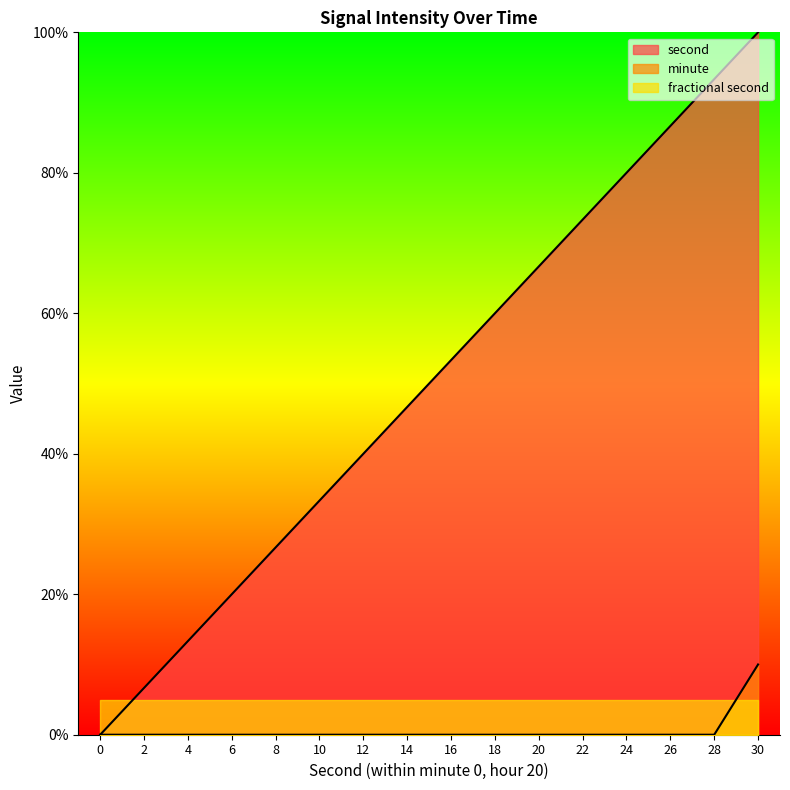

Rank the series by their maximum value, from lowest to highest.

fractional second, minute, second